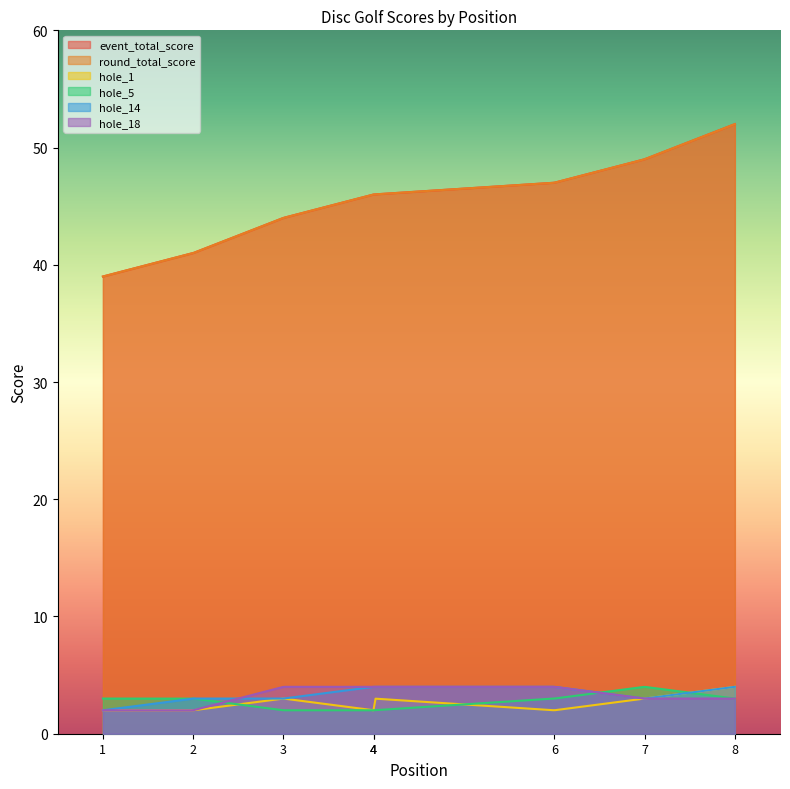

Where is hole_5 nearest to the value 3?

1